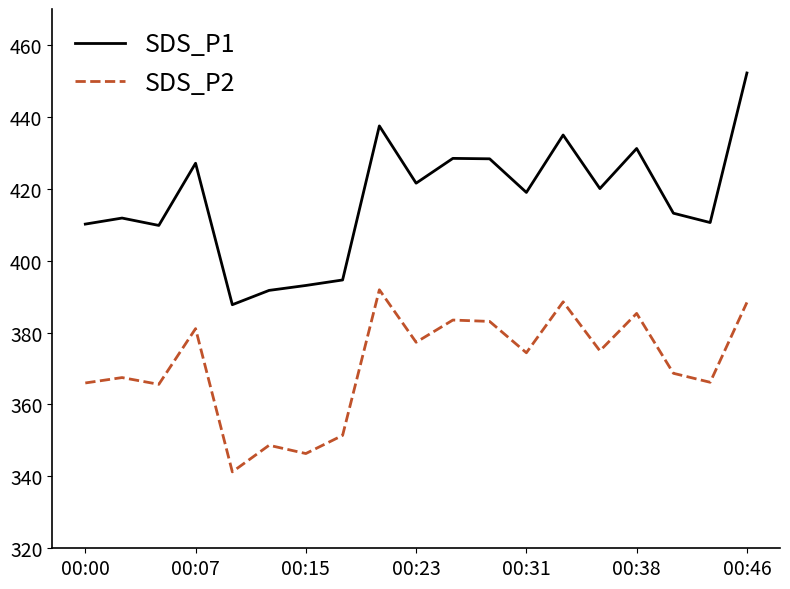

Which series has the largest range (max minus min)?

SDS_P1